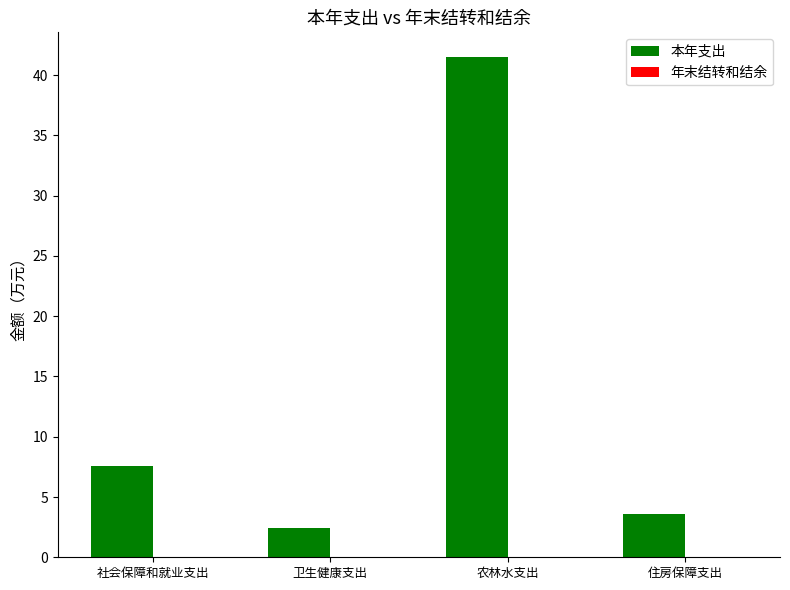

The value at 卫生健康支出 is 2.5. True or false?

True